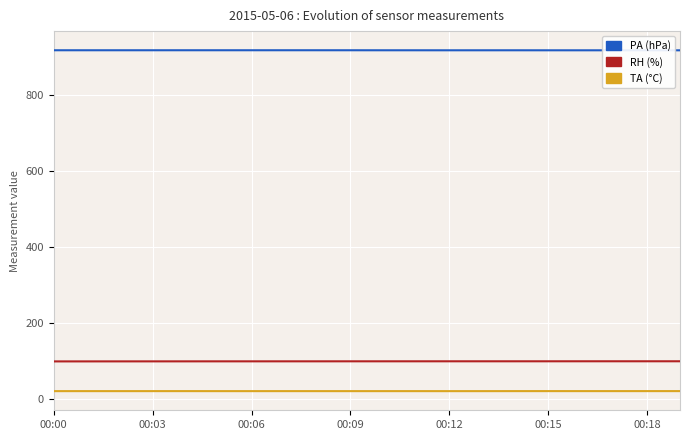

What is the difference between the maximum and second lowest values in the RH series?

0.3